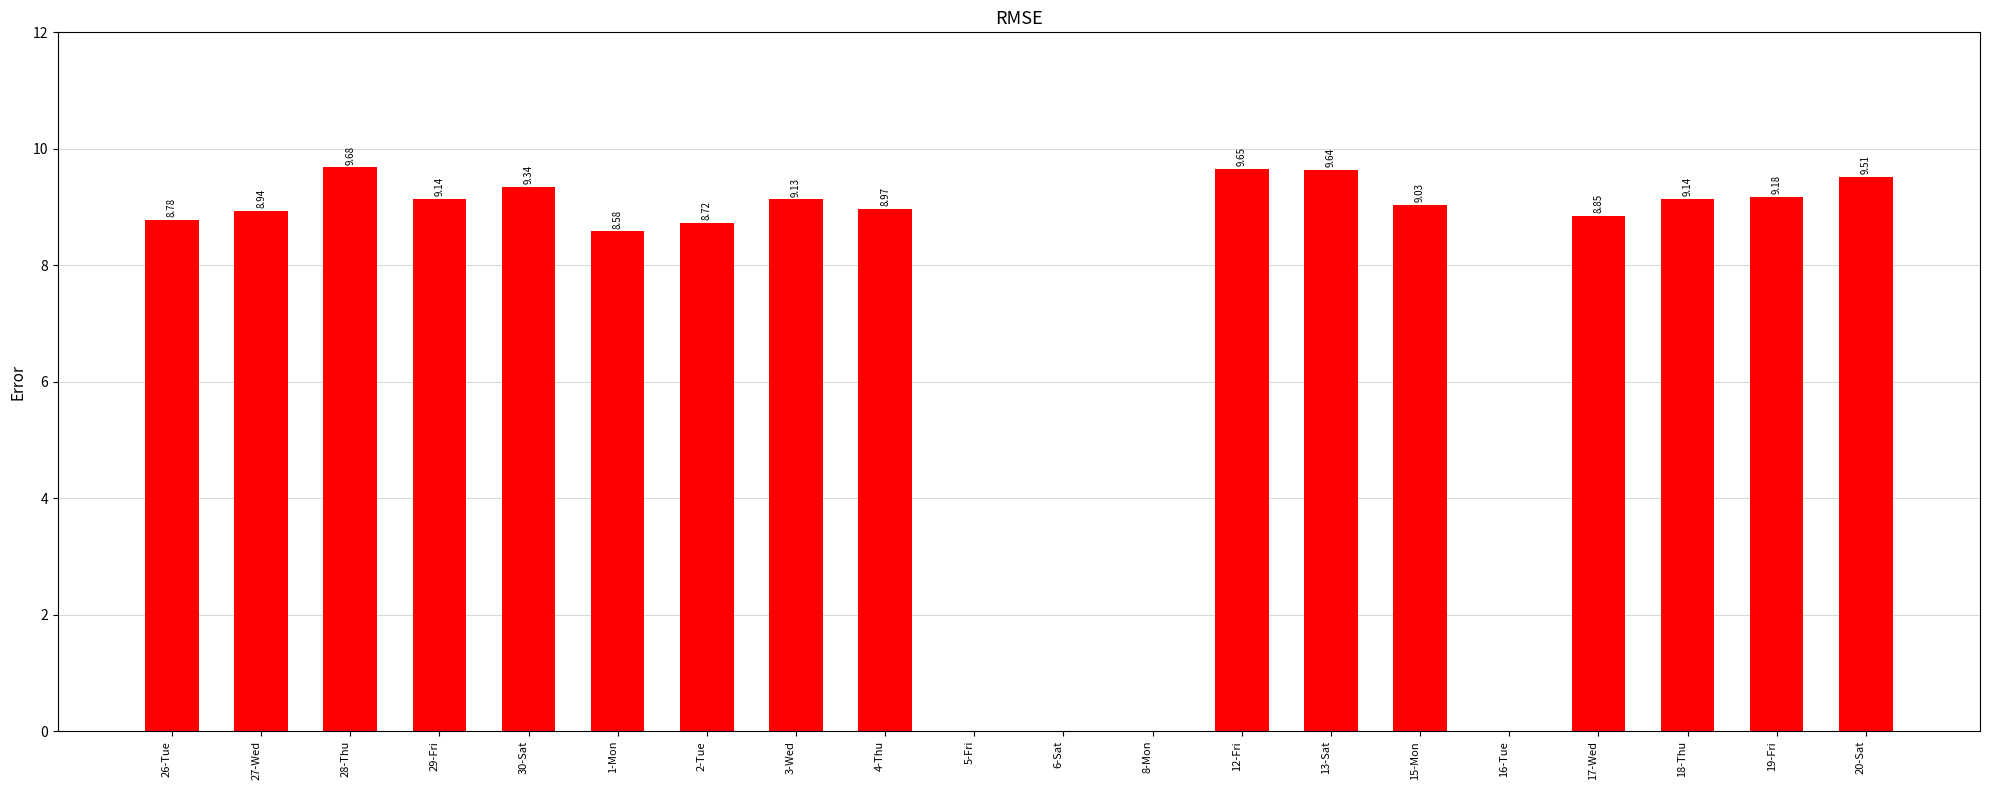

Between 30-Sat and 13-Sat, which is larger?

13-Sat